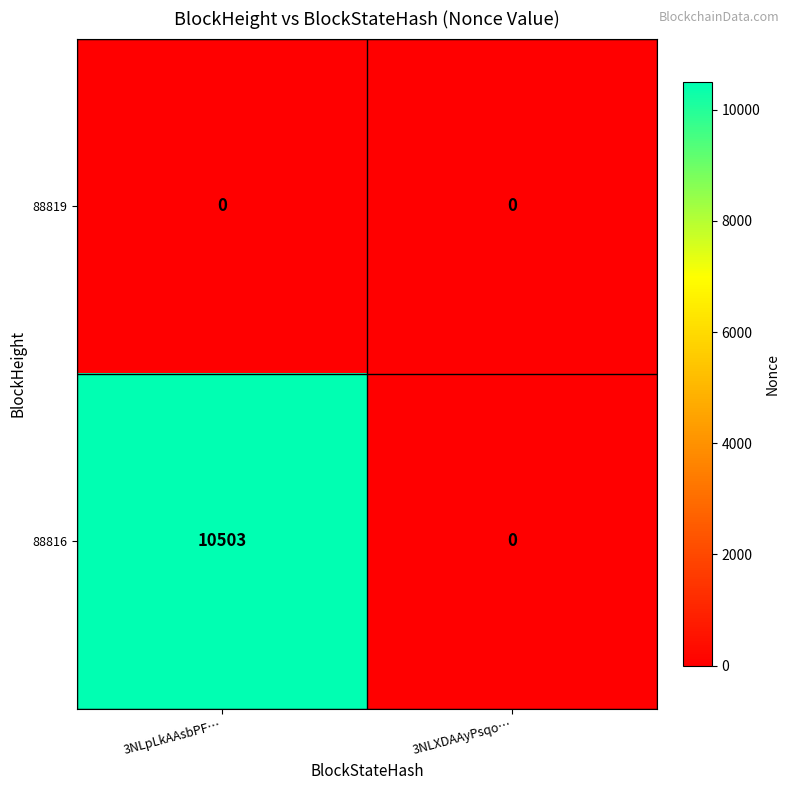

Reading right to left, extract all data points from this chart.

88819: 3NLXDAAyPsqo…=0	3NLpLkAAsbPF…=0
88816: 3NLXDAAyPsqo…=0	3NLpLkAAsbPF…=10503